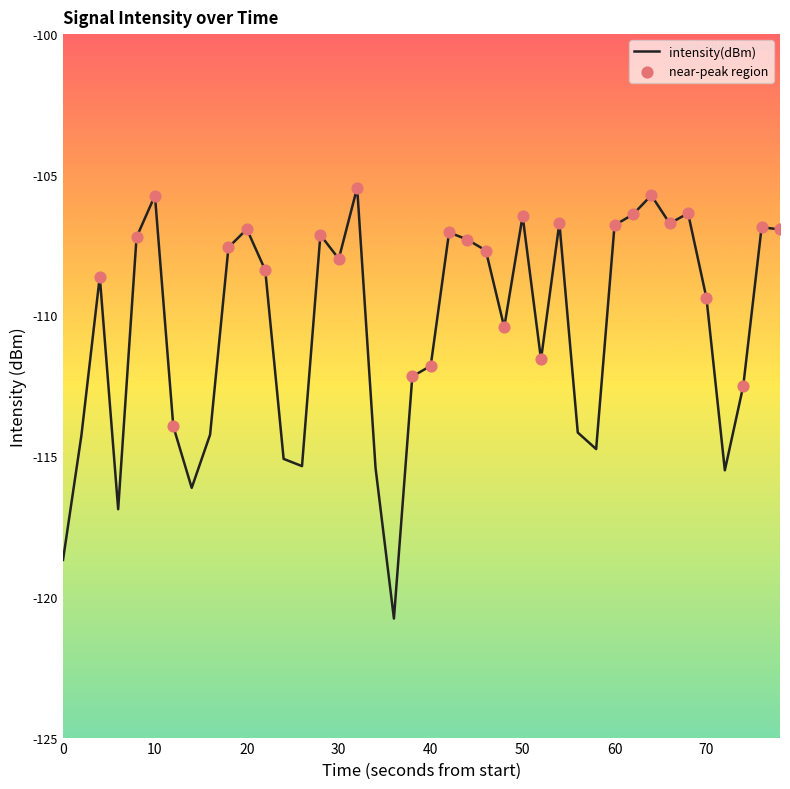

What is the minimum value shown in the chart?

-120.8